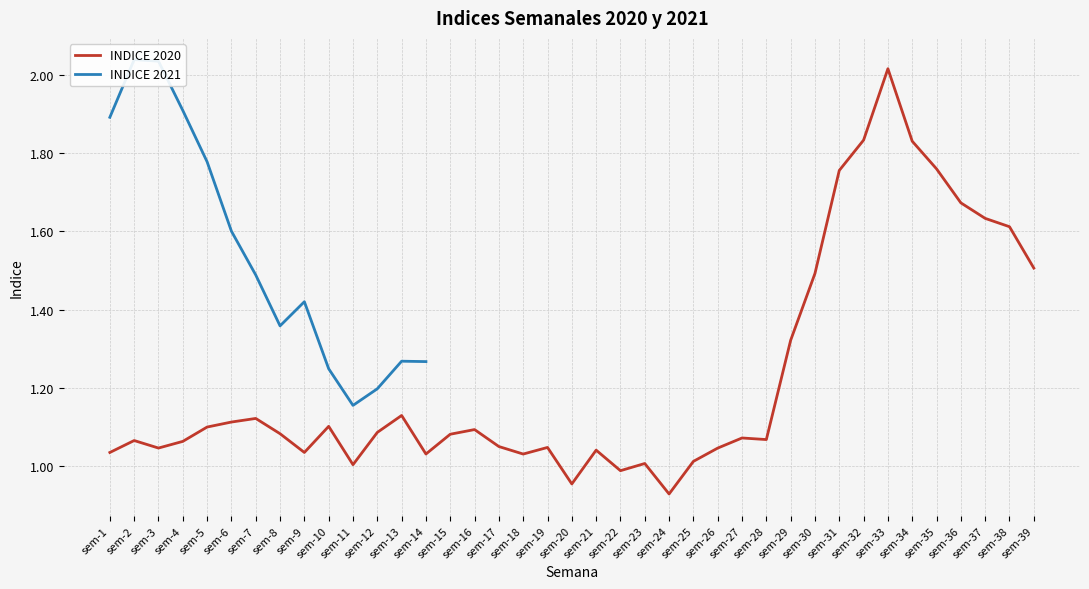

What is the value of the 4th point from the left?

1.1